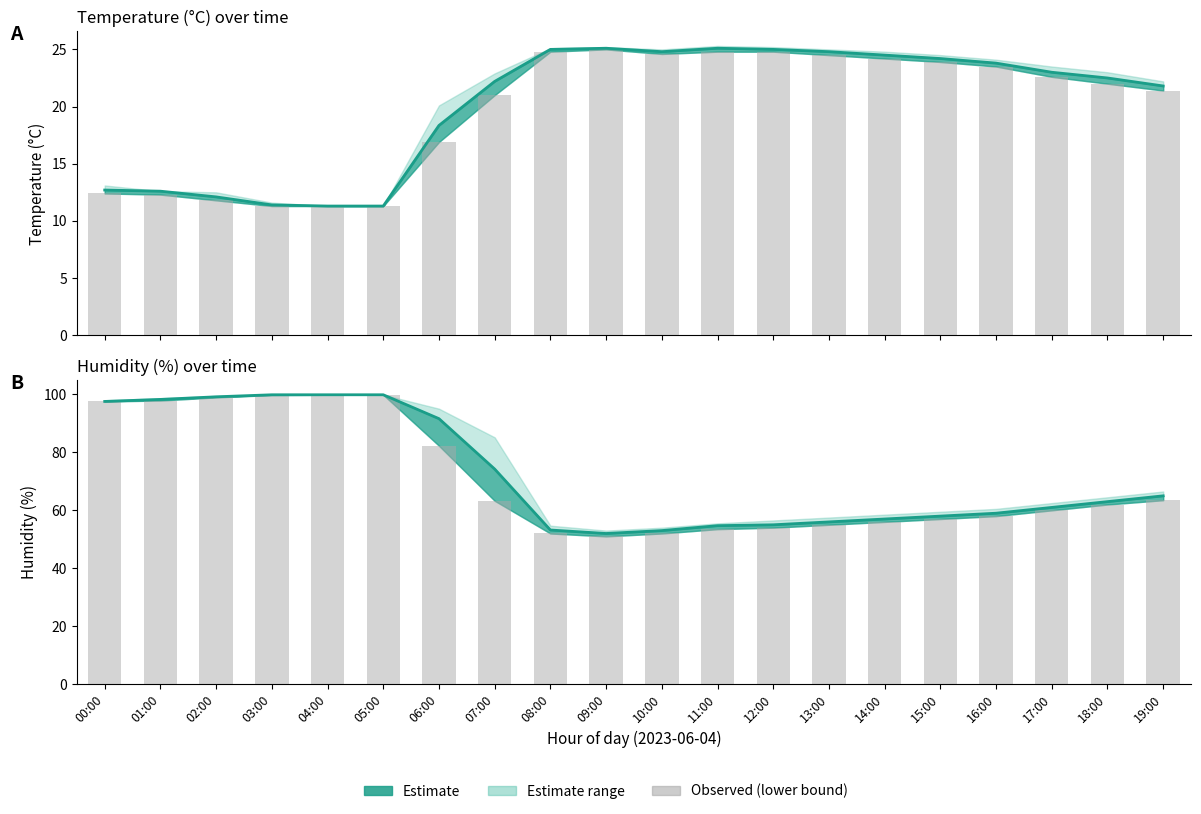

What is the total value across all series at 16:00?

164.3